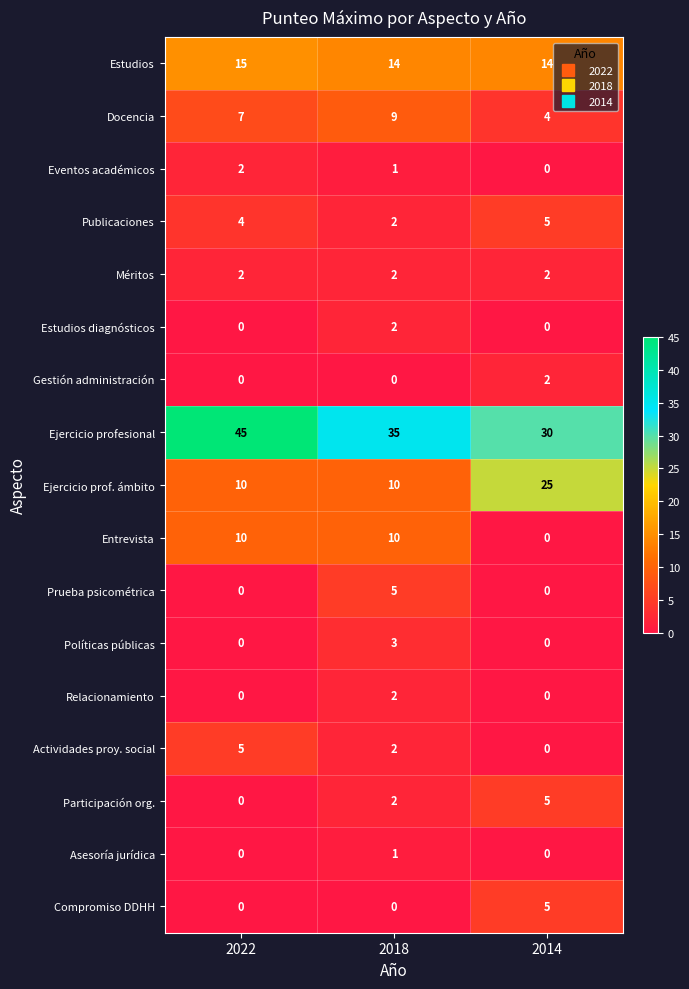

How many data points does each series have?

3